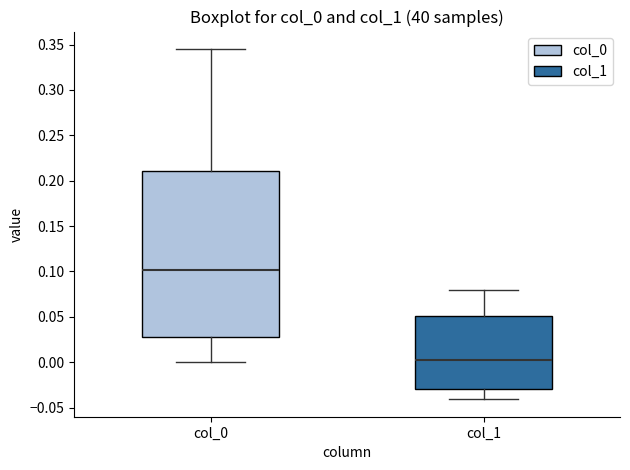

Which box is the tallest, from its lower edge to its upper edge?

col_0